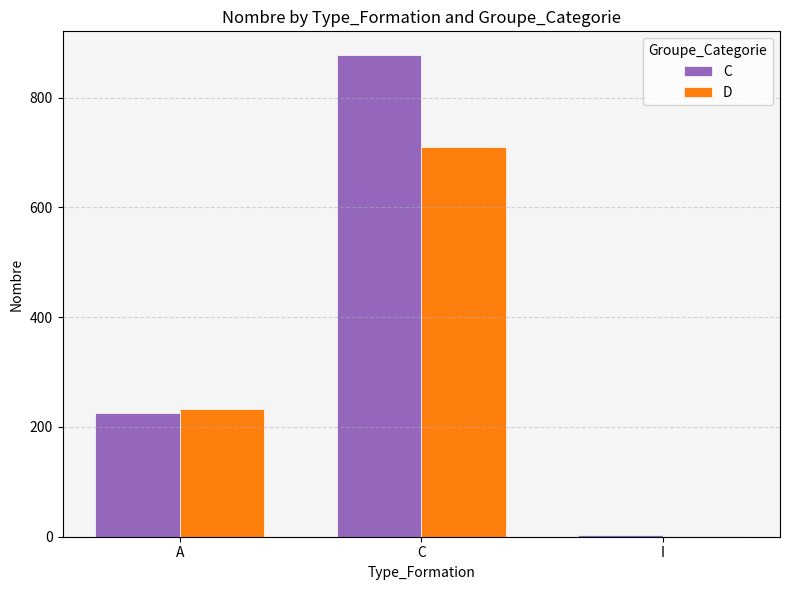

Does the chart contain stacked bars?

No